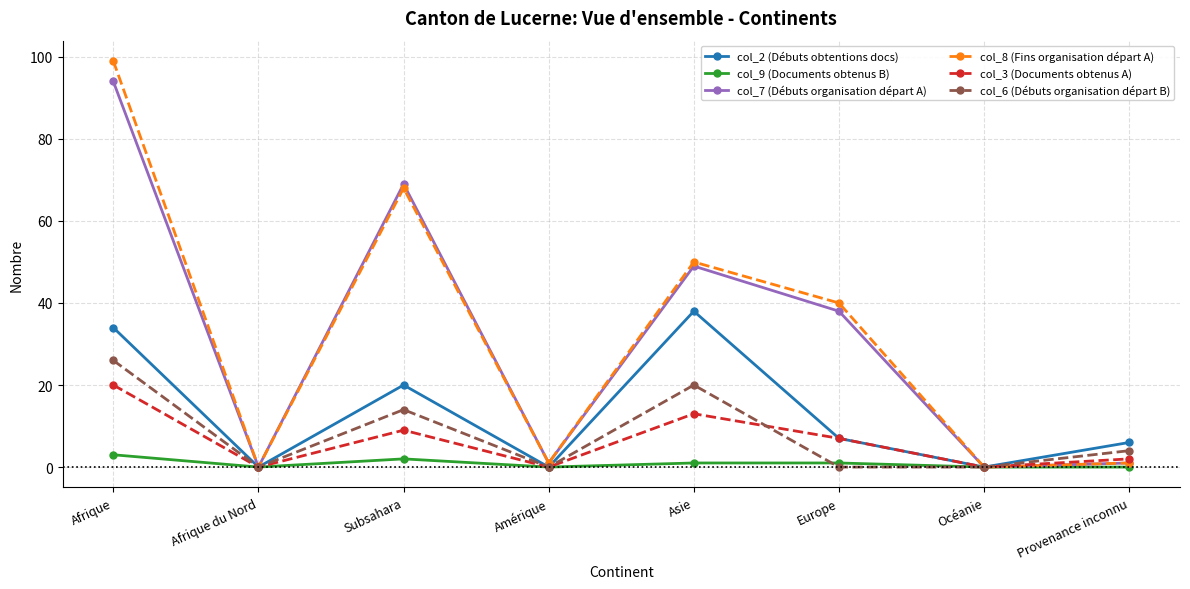

In col_7 (Débuts organisation départ A), how many points are lower than both neighbors (excluding endpoints)?

3